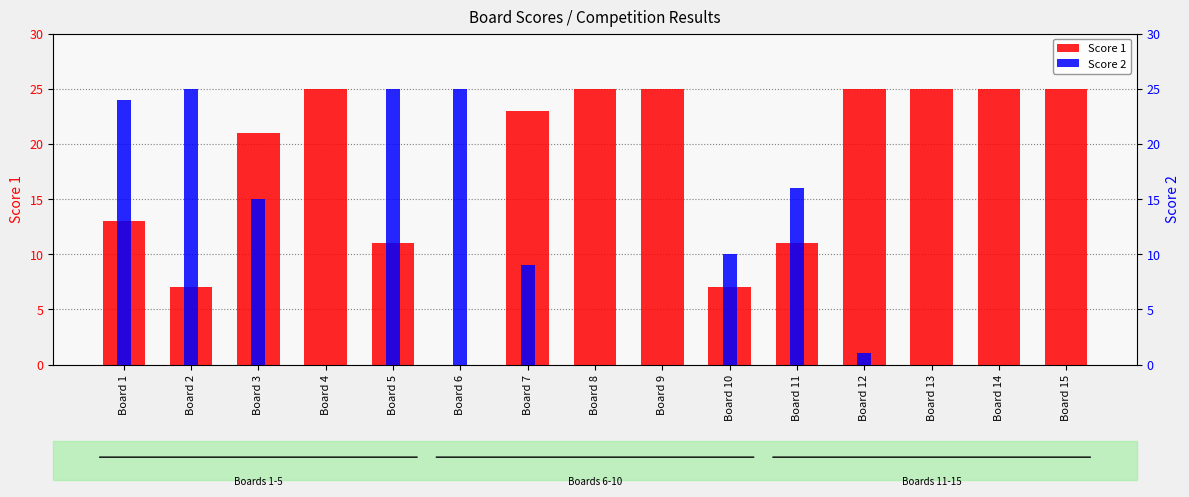

How many bars are there in each group?

2